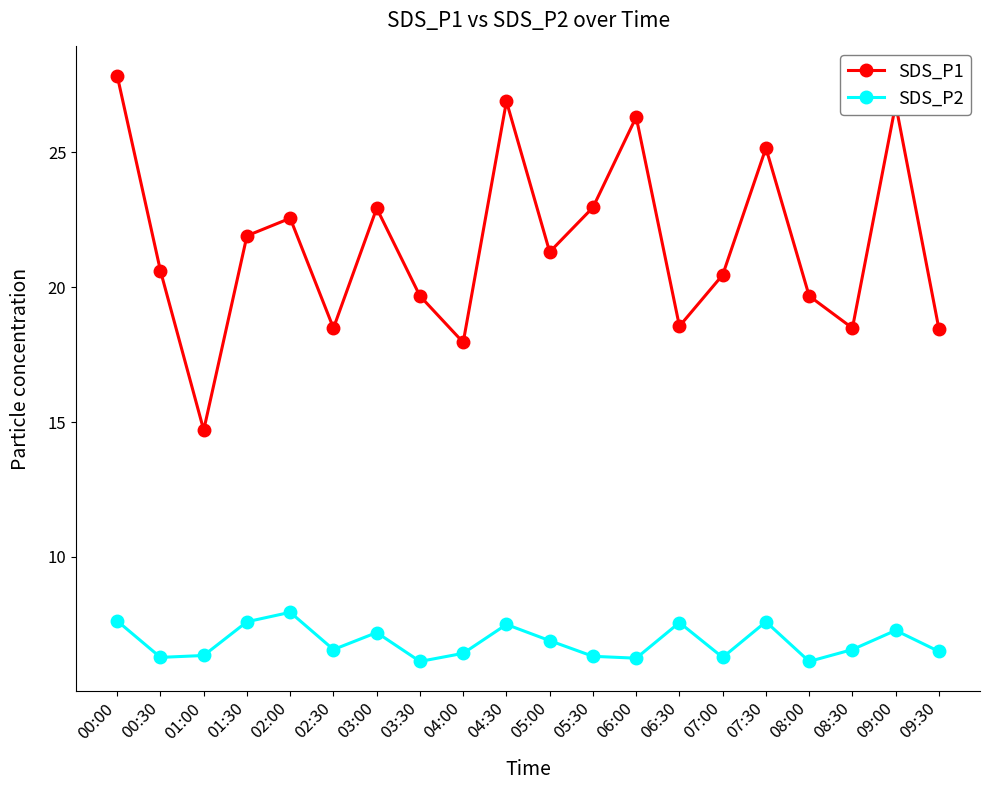

Where is the first local maximum for SDS_P1?

02:00